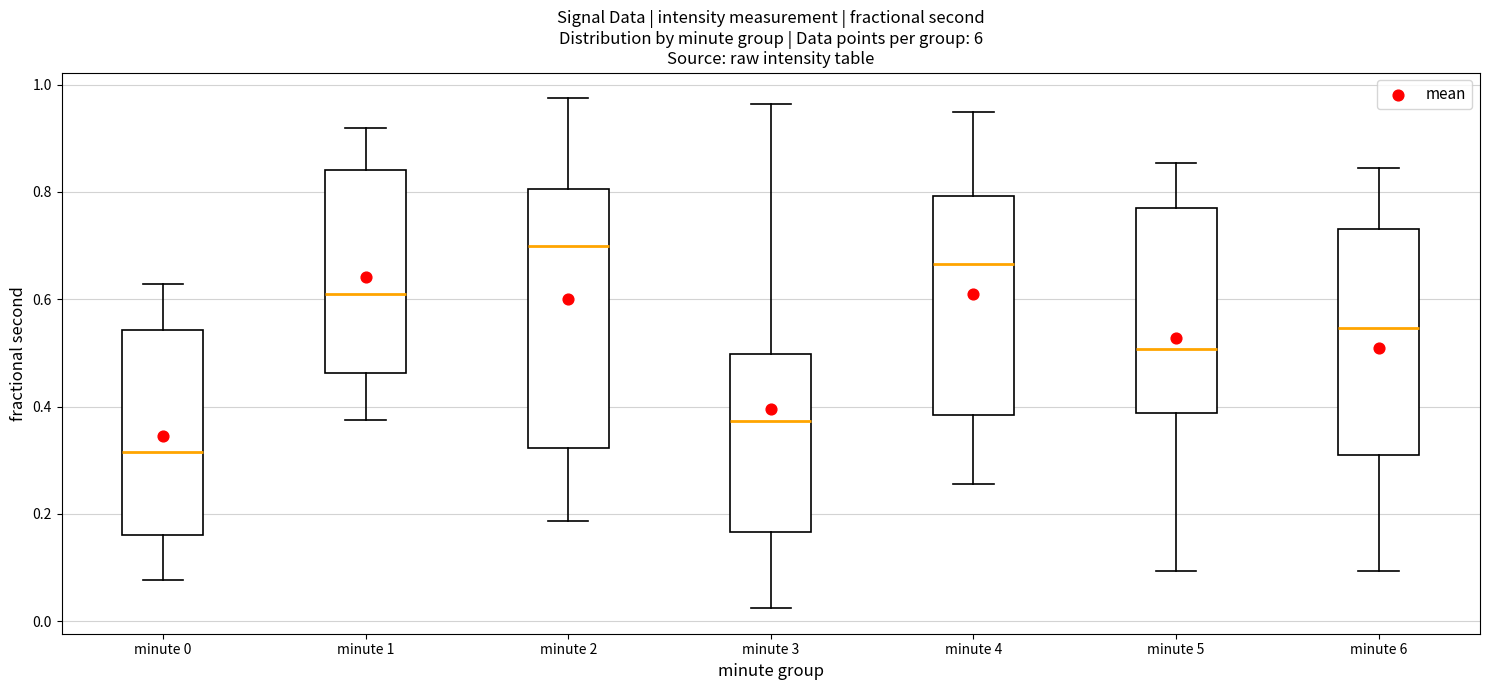

Which box has the lowest median line?

minute 0